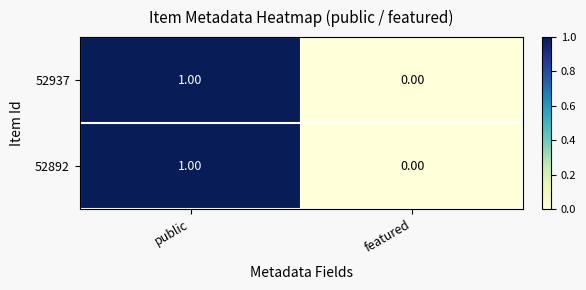

List the labels in order of 52892 value, largest first.

public, featured